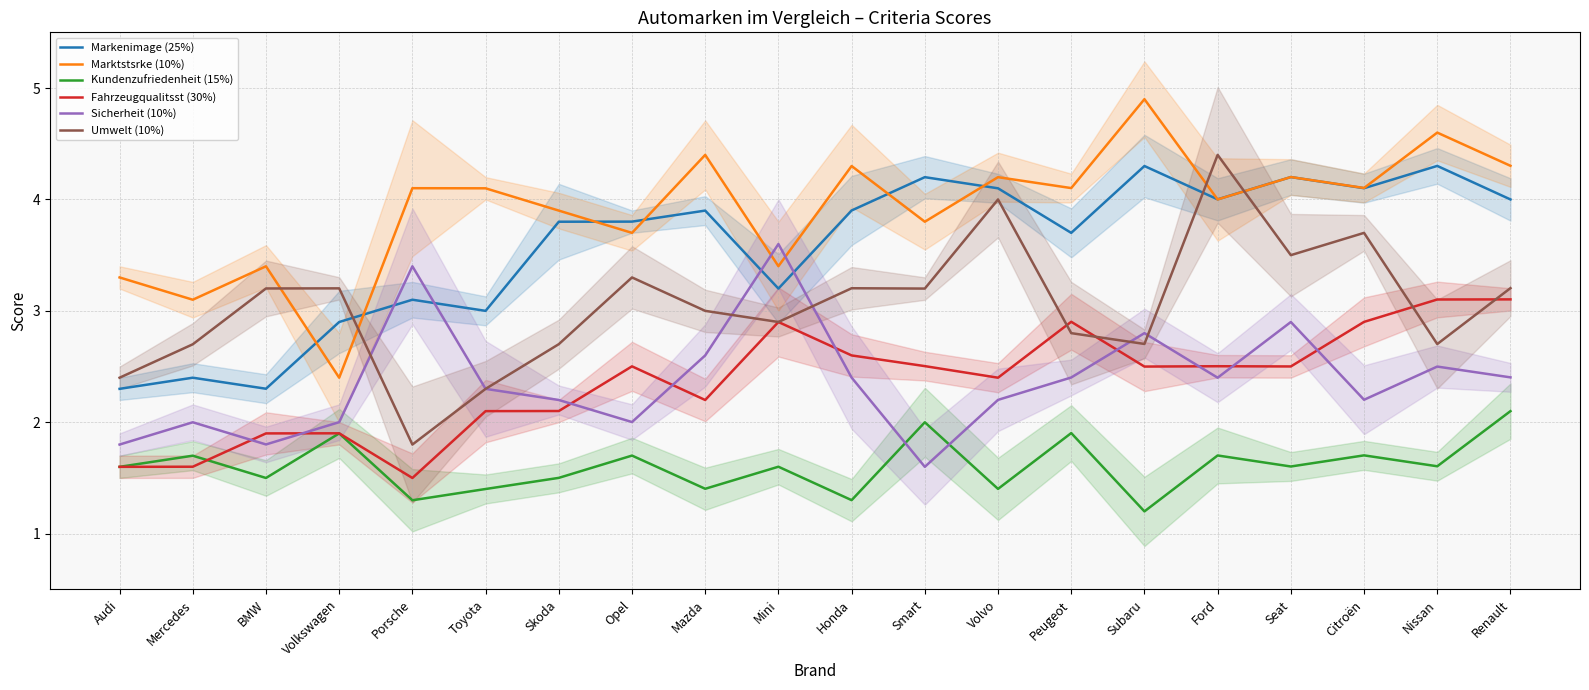

What is the label of the 9th point from the right?

Smart